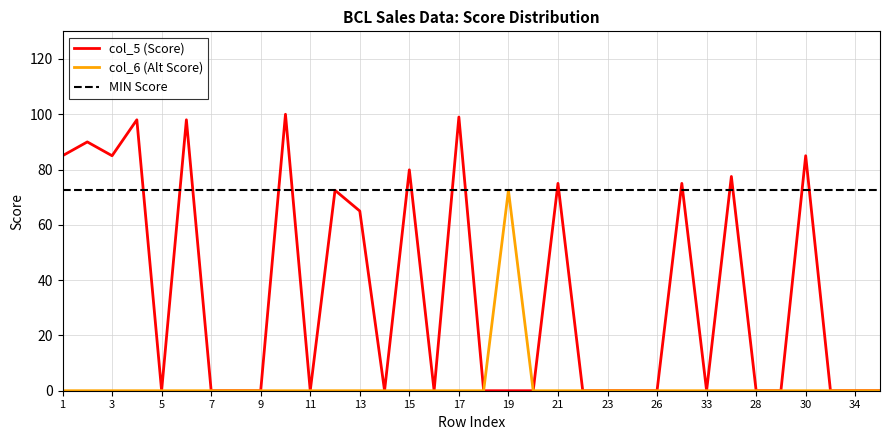

The value of col_6 at 20 is 0.0. True or false?

True